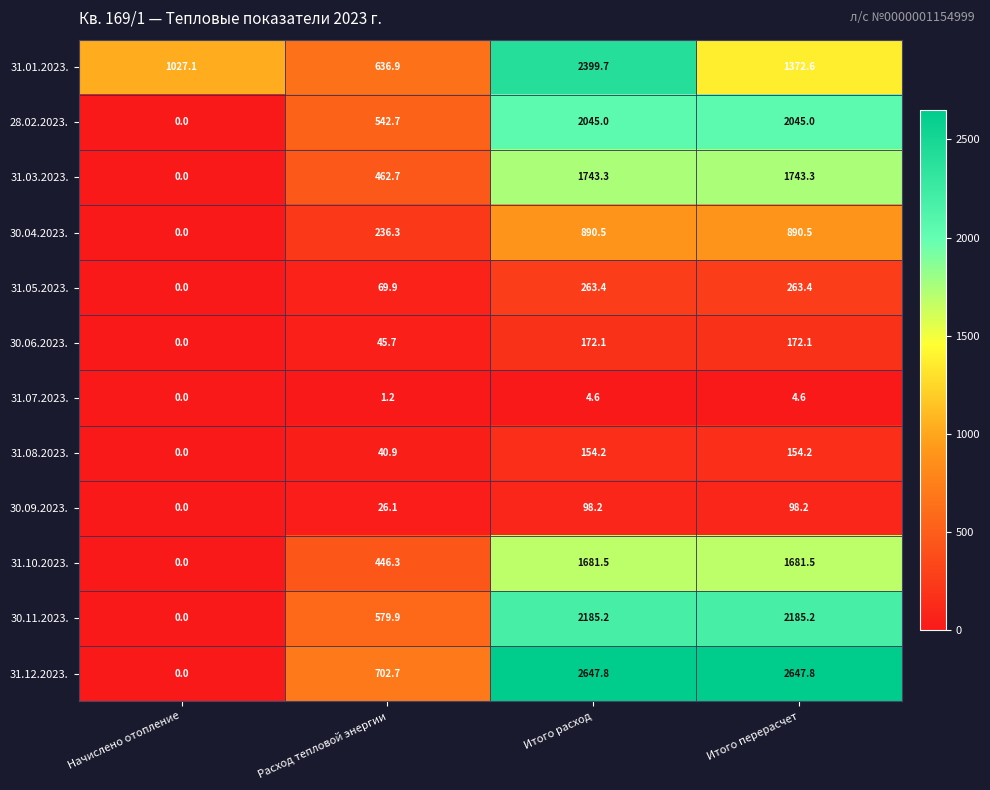

The 28.02.2023. series shows 542.7 at Расход тепловой энергии. True or false?

True